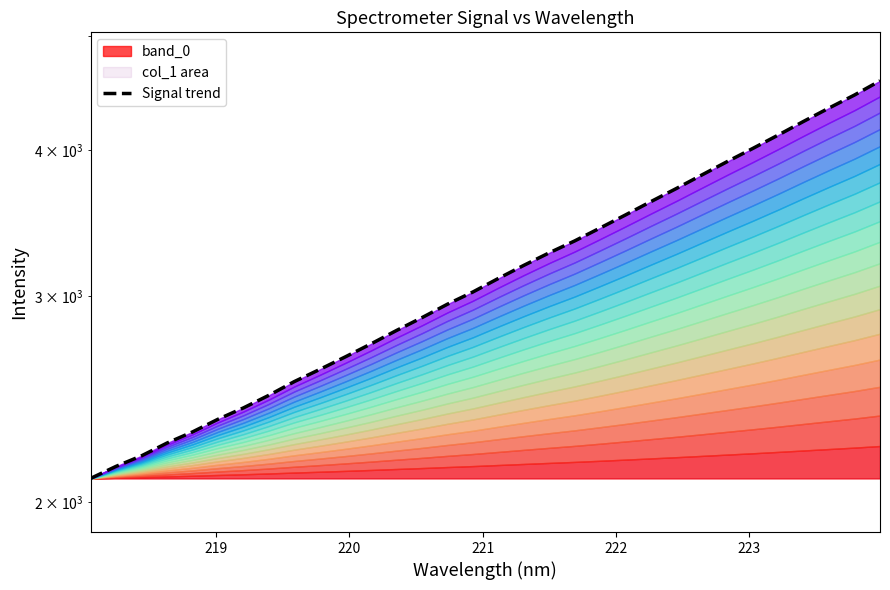

The value at 19 is 2130.8. True or false?

False